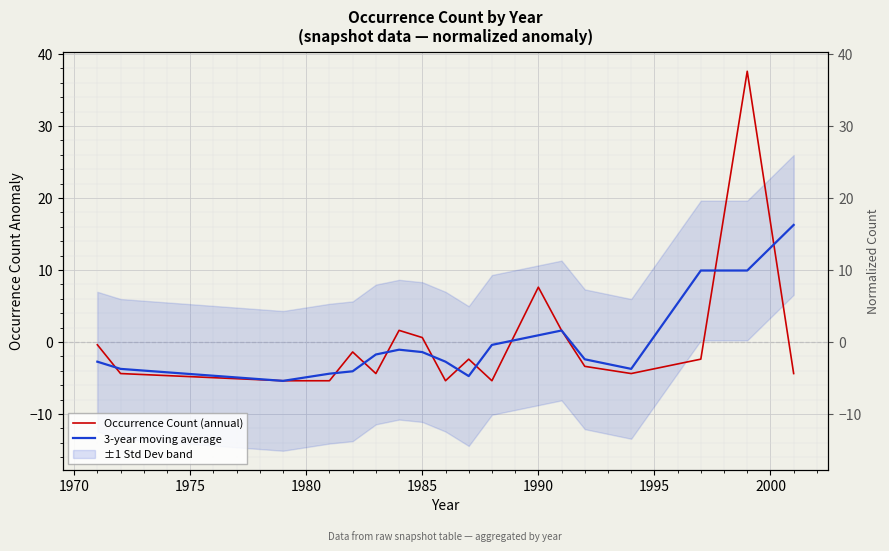

How many categories are shown in the chart?

18